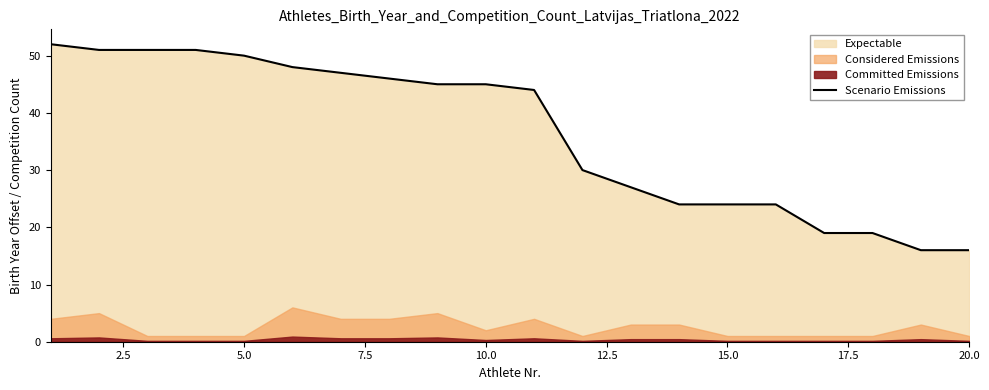

The value of Scenario Emissions at 20.0 is 10. True or false?

False